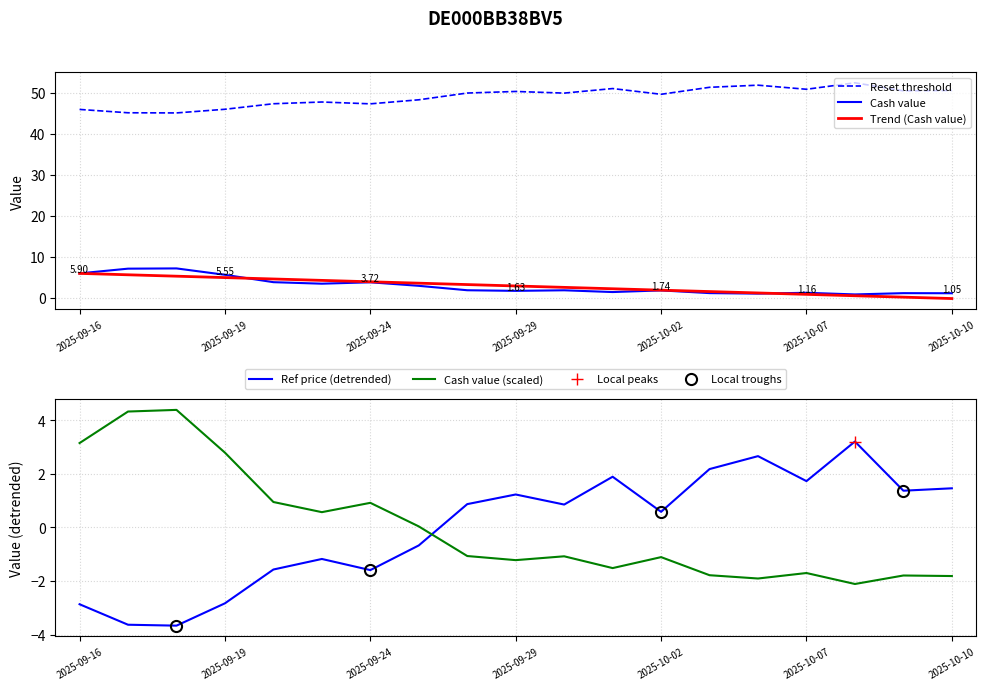

In Reset threshold, how many points are lower than both neighbors (excluding endpoints)?

6